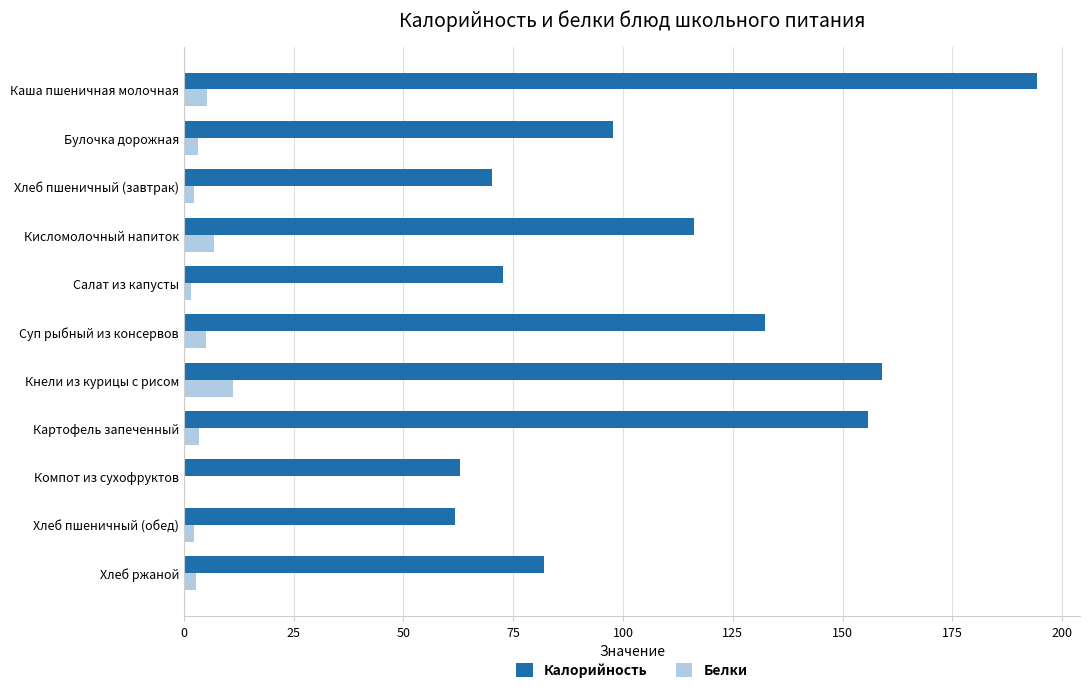

At which category does the chart reach its peak across all series?

Каша пшеничная молочная